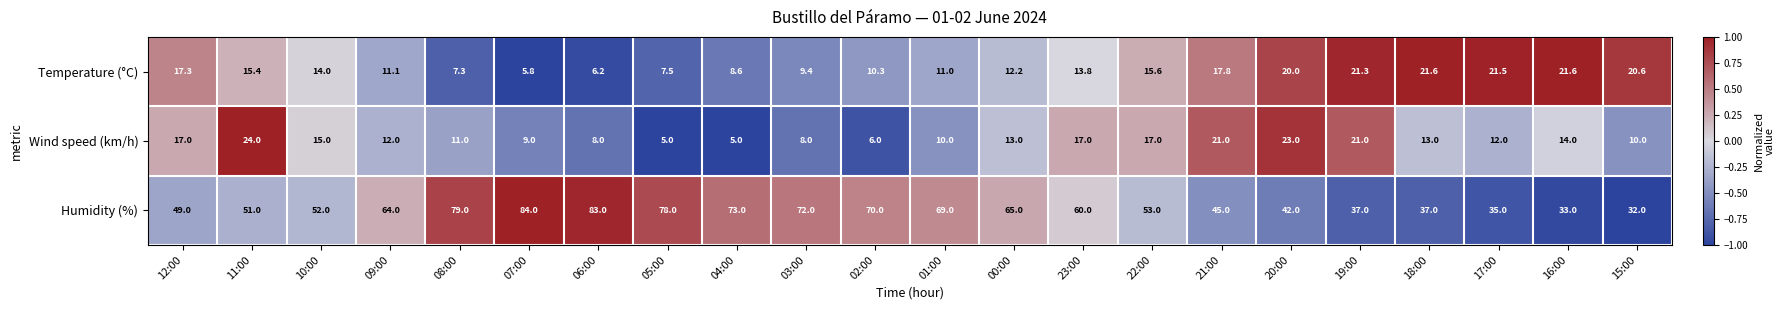

What is the average value of the Humidity (%) series?

57.4